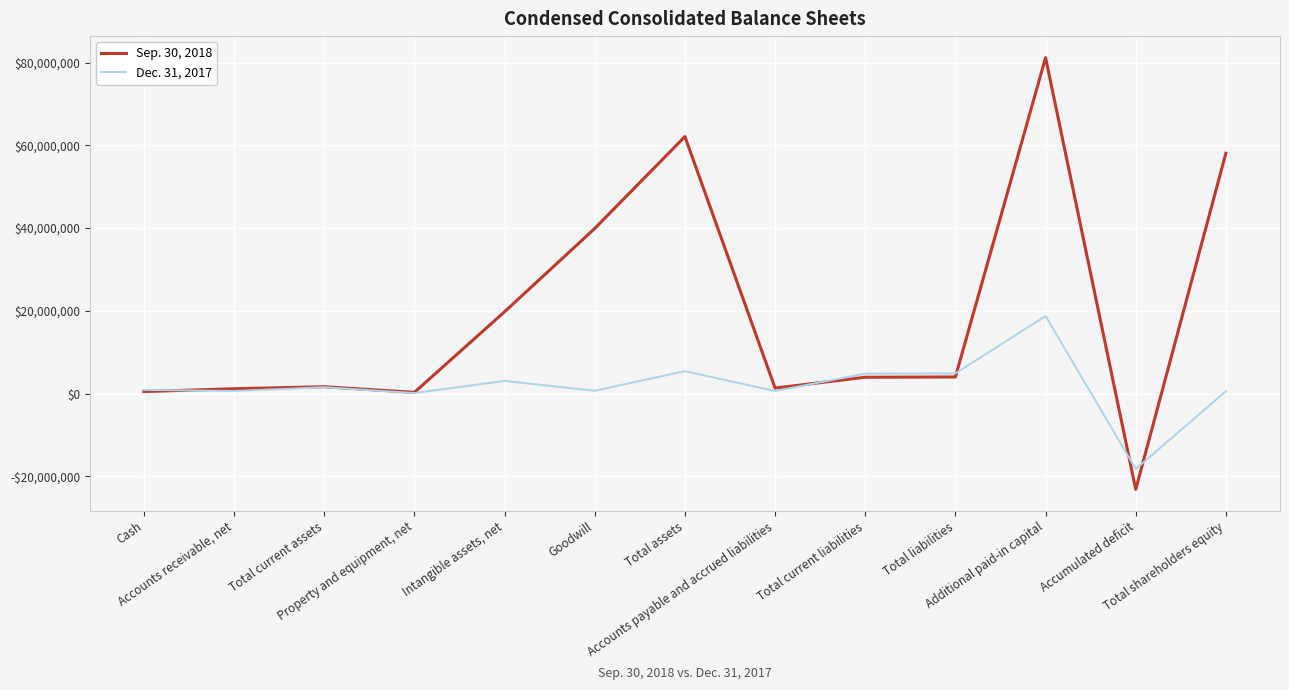

Is this an area chart (filled region under the line)?

No